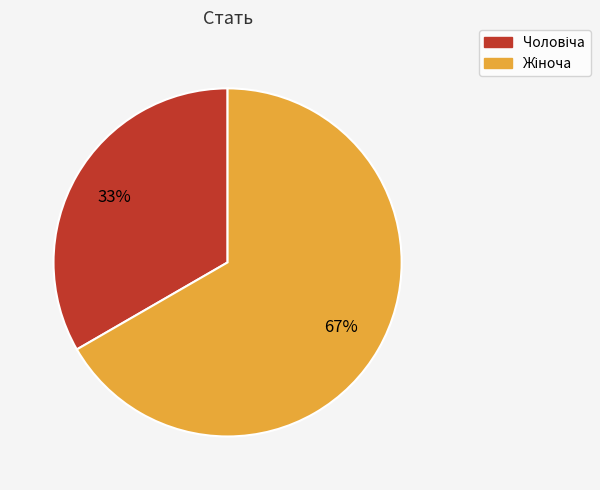

How many slices are in this pie chart?

2